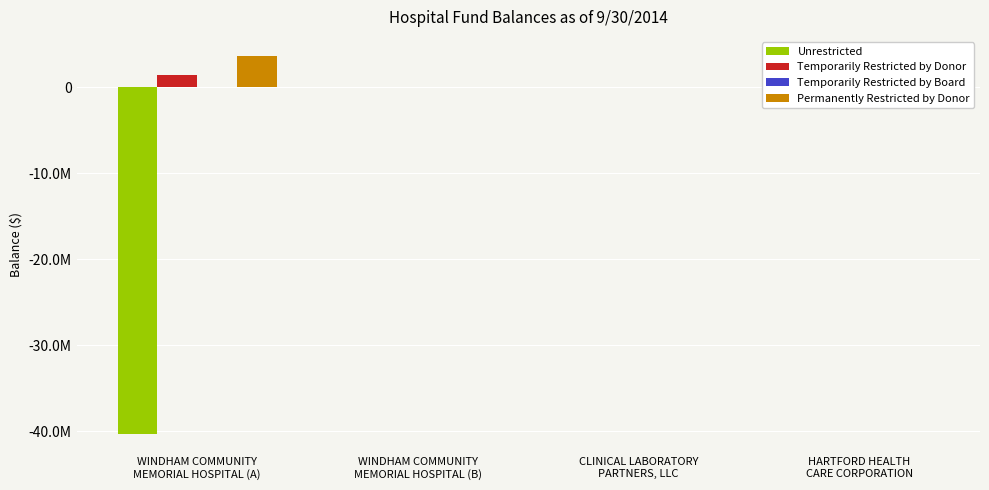

The value of Temporarily Restricted by Donor at CLINICAL LABORATORY
PARTNERS, LLC is 0. True or false?

True